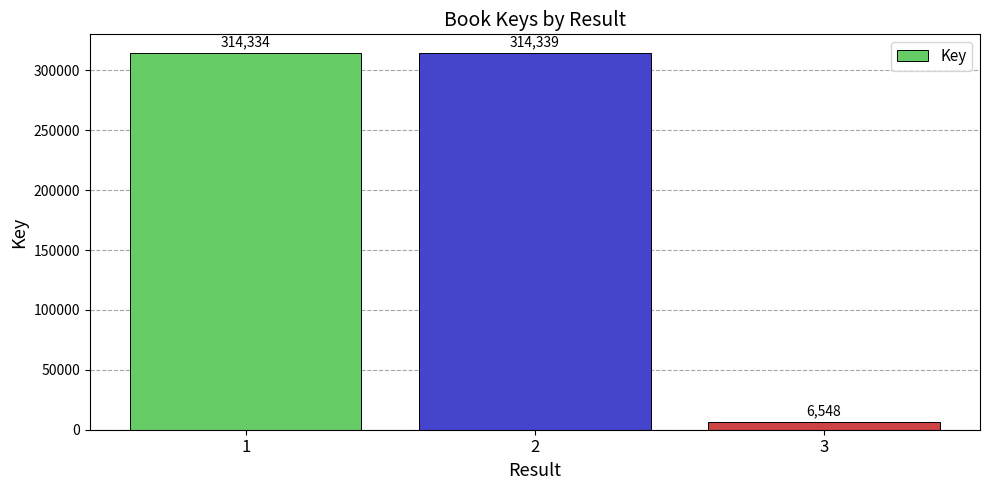

Reading left to right, list all the values displayed in this chart.

314334	314339	6548